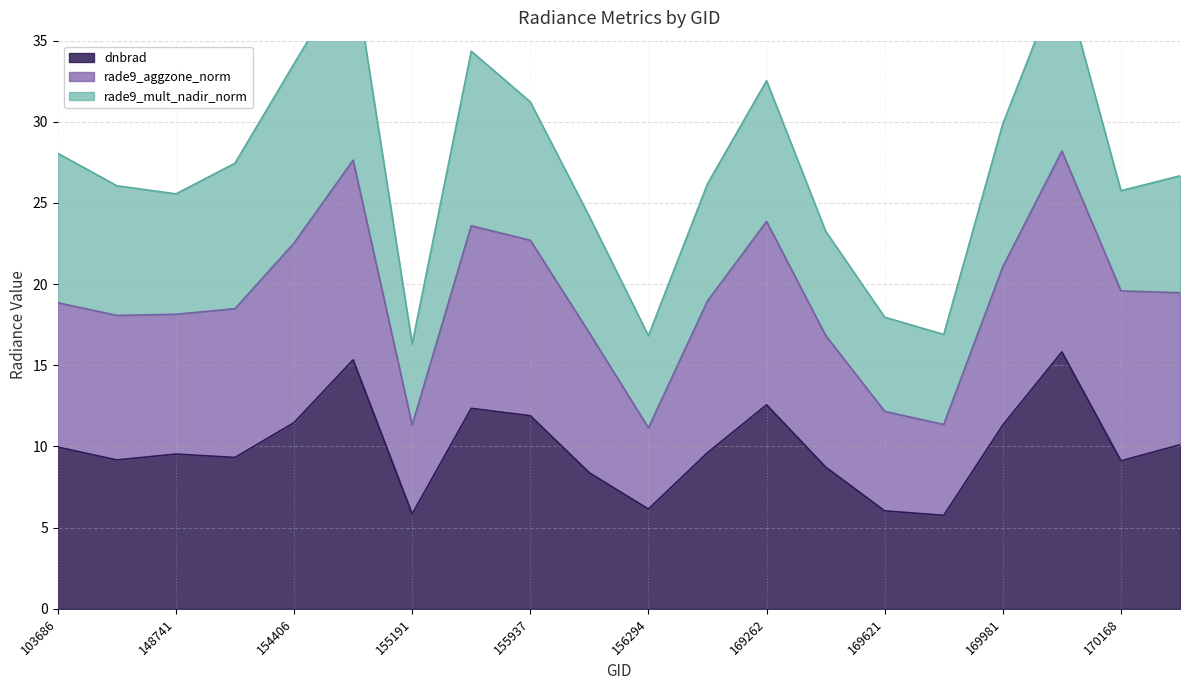

Which category has the highest value in the dnbrad series?

170155